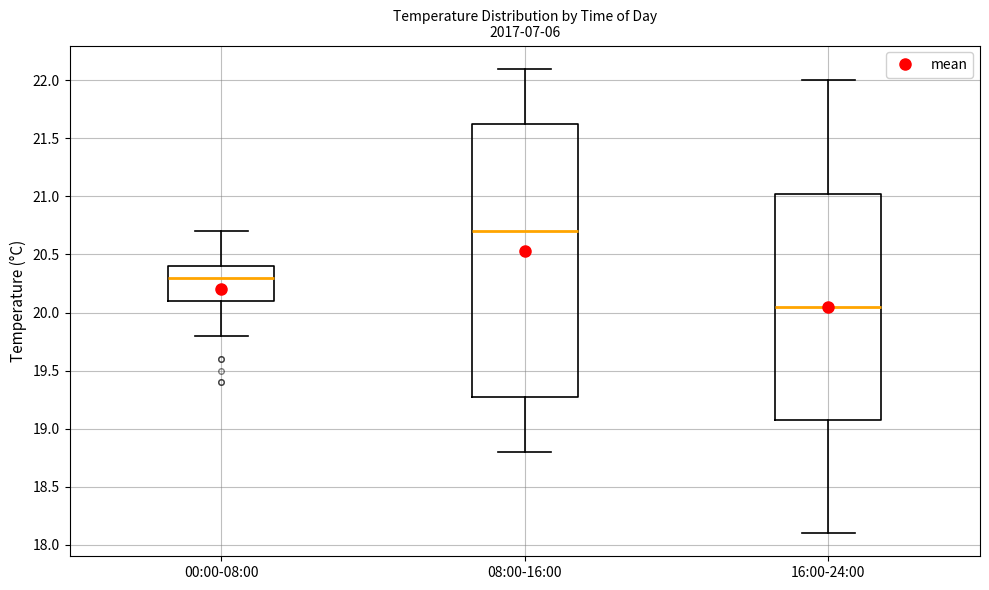

Which box has the highest median line?

08:00-16:00